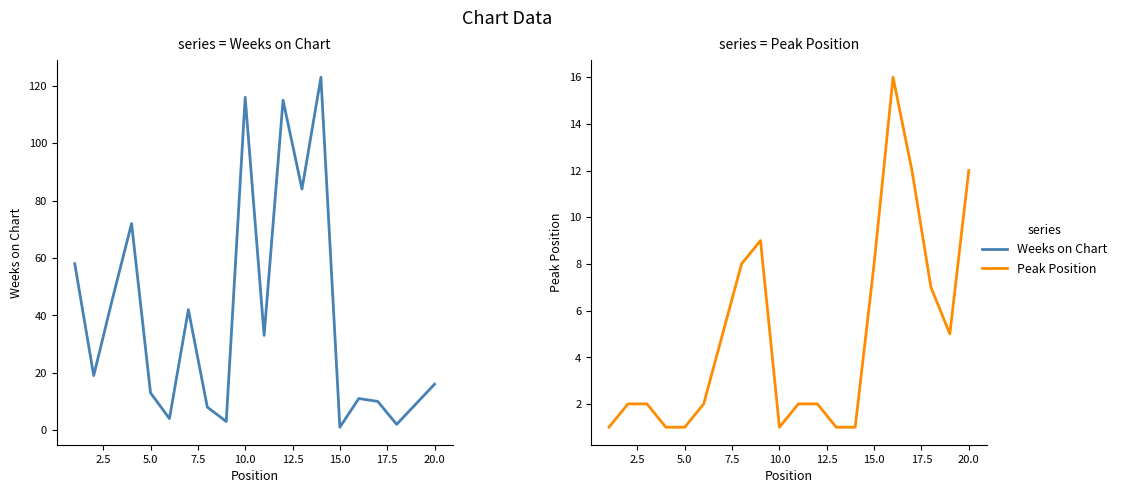

Which series ends up on top after the final intersection of Peak Position and Weeks on Chart?

Weeks on Chart